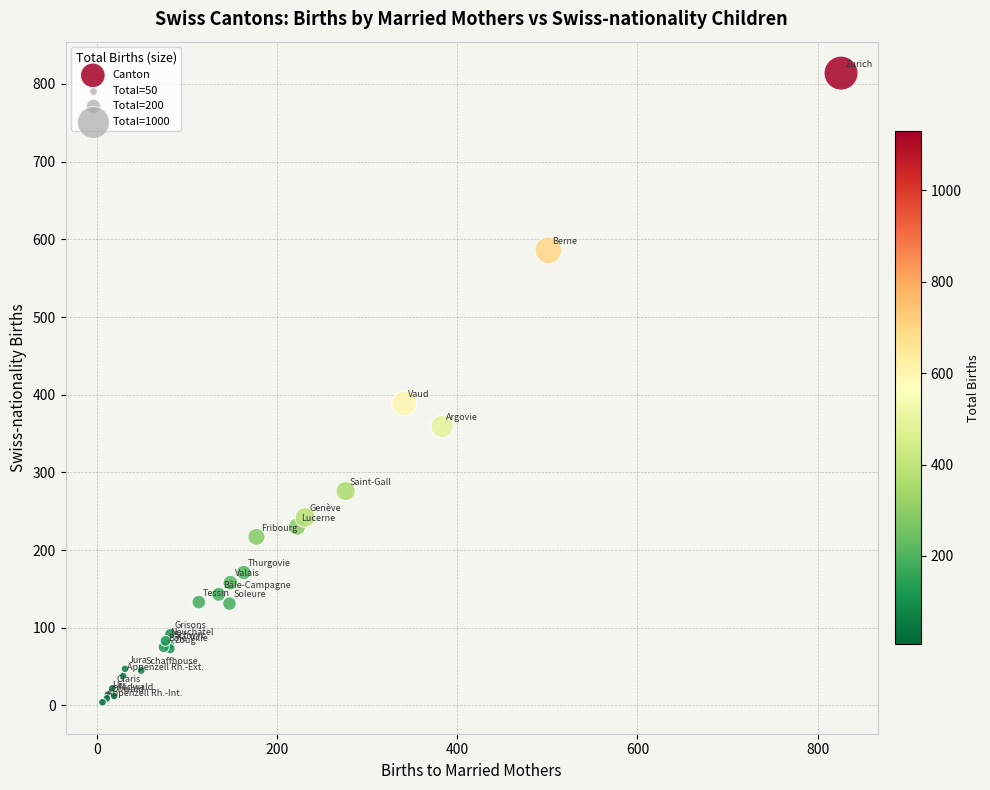

What Y value in the scatter plot is closest to 409?

389